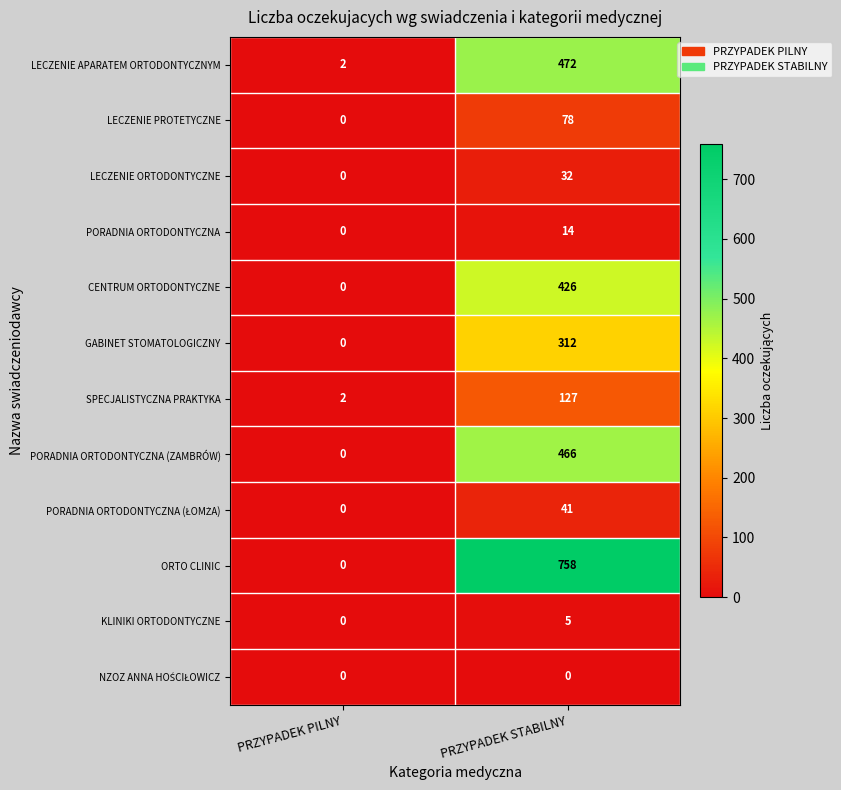

Rank the categories by PORADNIA ORTODONTYCZNA (ZAMBRÓW) value from lowest to highest.

PRZYPADEK PILNY, PRZYPADEK STABILNY